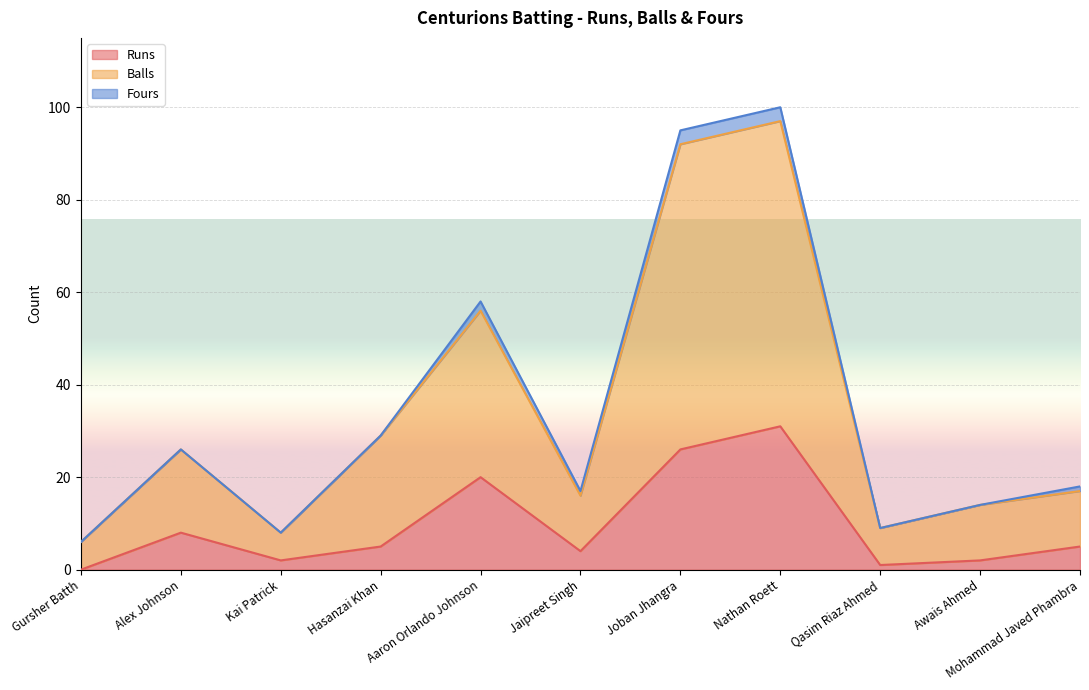

True or false: Balls has a value of 144 at Nathan Roett.

False